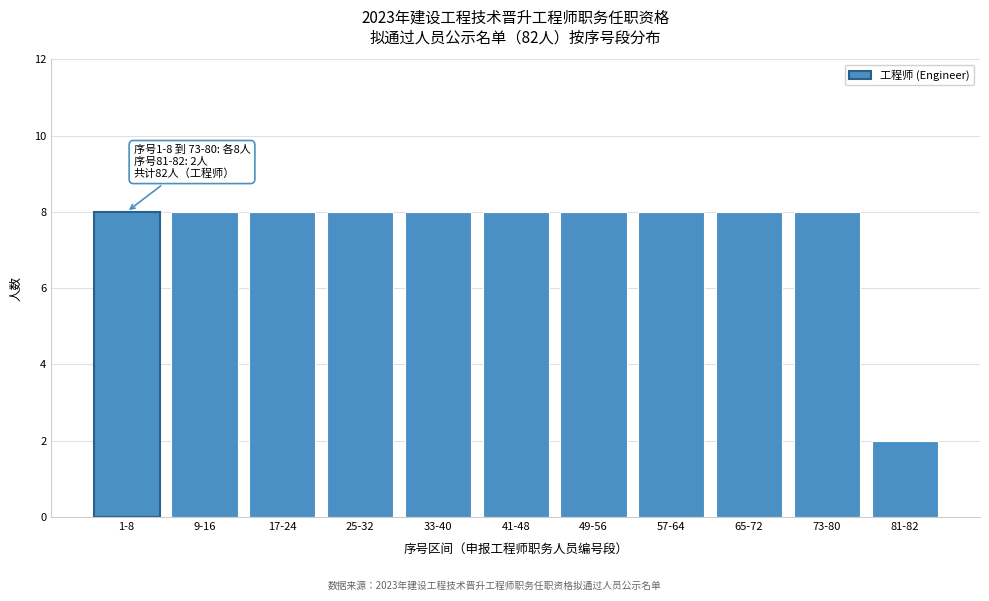

Reading left to right, extract all data points from this chart.

1-8=8	9-16=8	17-24=8	25-32=8	33-40=8	41-48=8	49-56=8	57-64=8	65-72=8	73-80=8	81-82=2